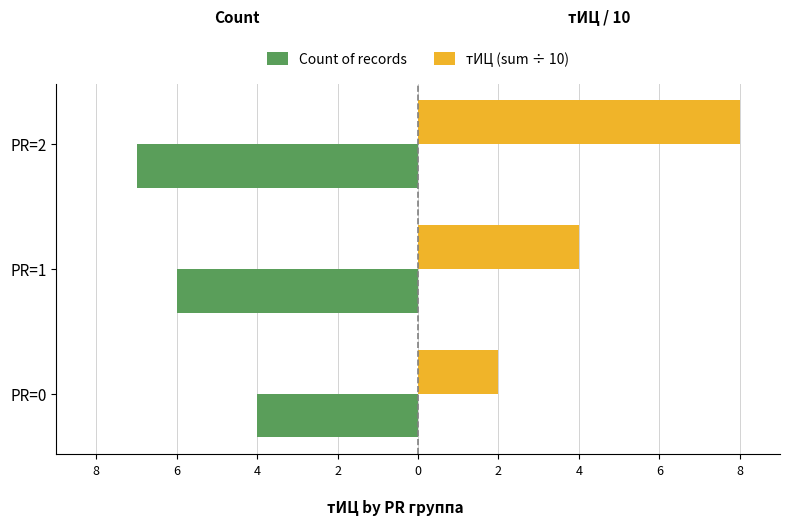

What is the difference between the maximum and minimum values in the тИЦ (sum ÷ 10) series?

6